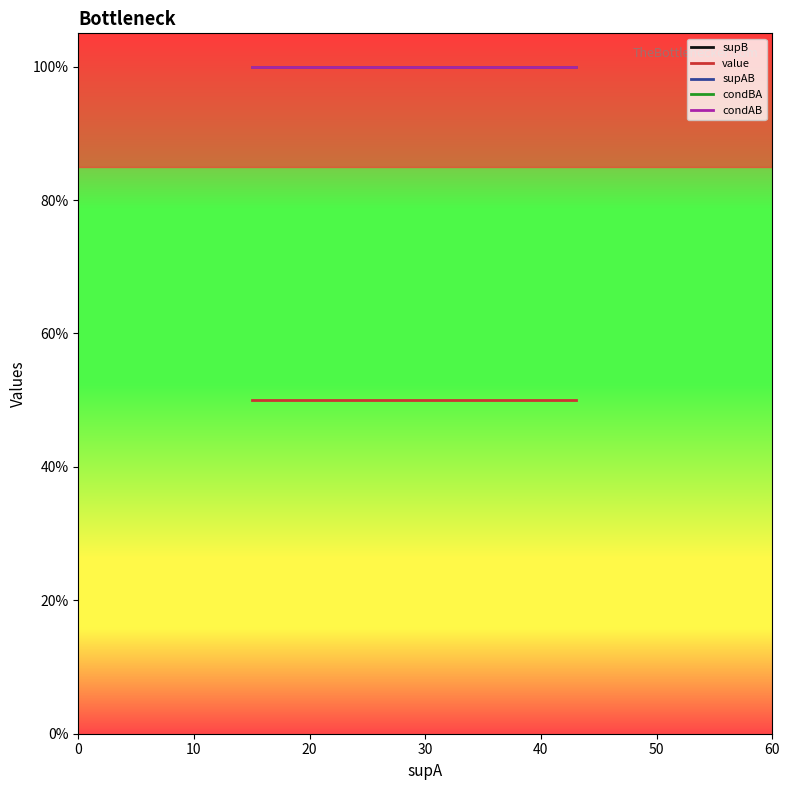

Rank the series at 10 from lowest to highest value.

value, condBA, condAB, supB, supAB